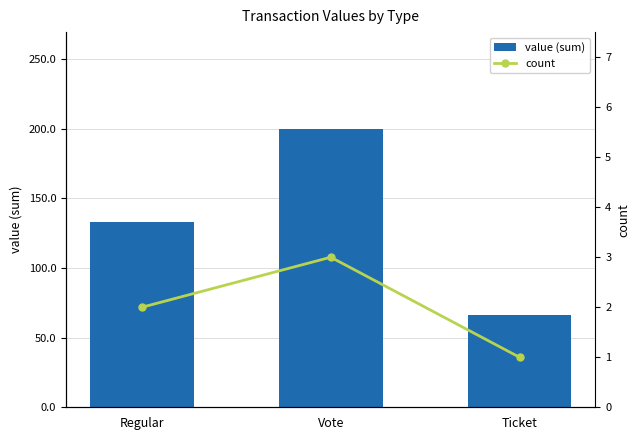

The count series shows 1.0 at Ticket. True or false?

True